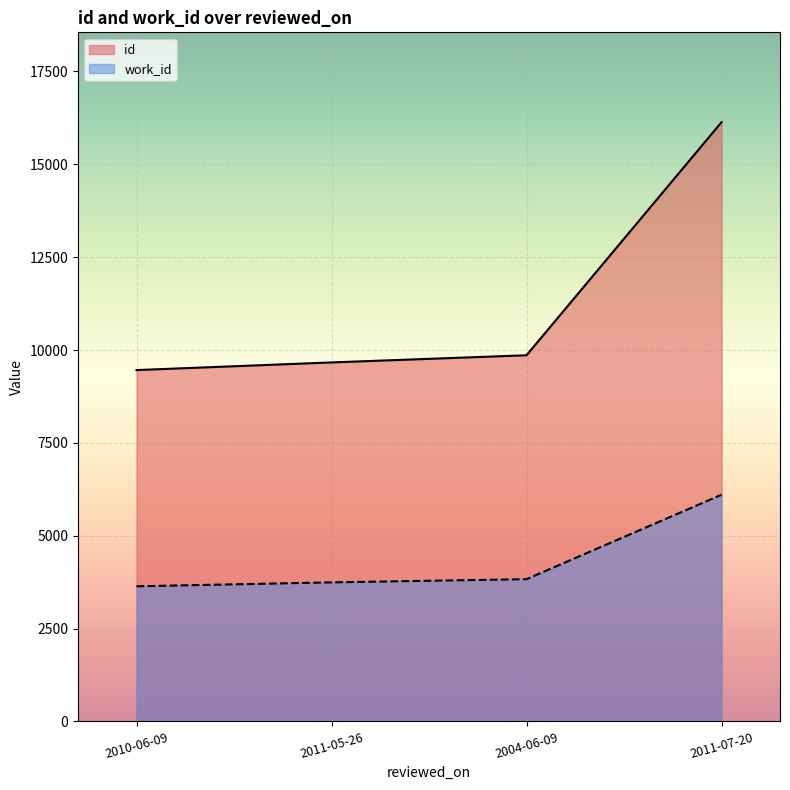

Does the chart display data point markers on the line(s)?

No